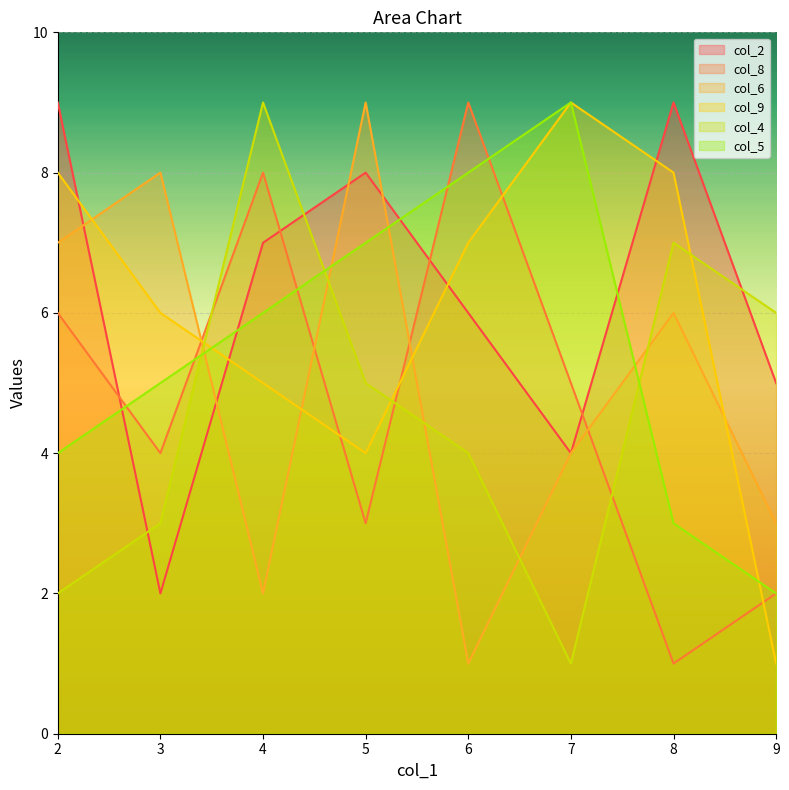

Is it true that col_2 equals 8 at 5?

True